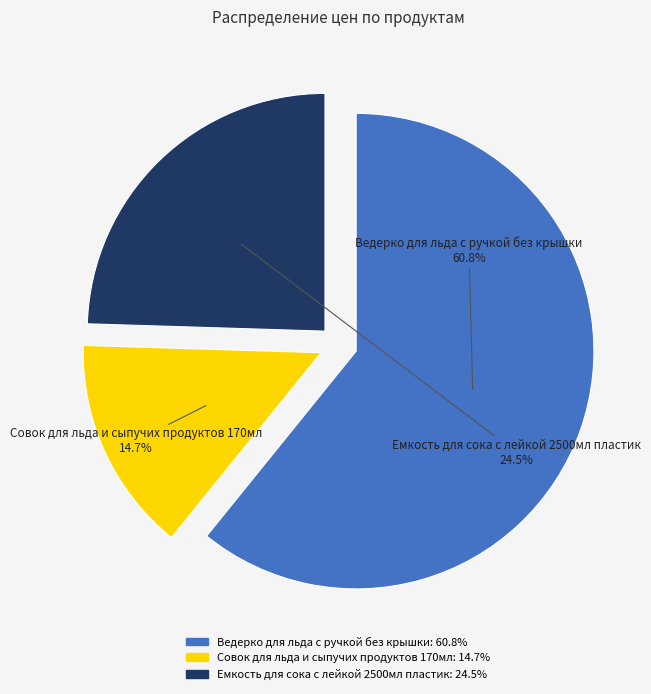

Do Емкость для сока с лейкой 2500мл пластик and Совок для льда и сыпучих продуктов 170мл together represent more than half of the pie?

No